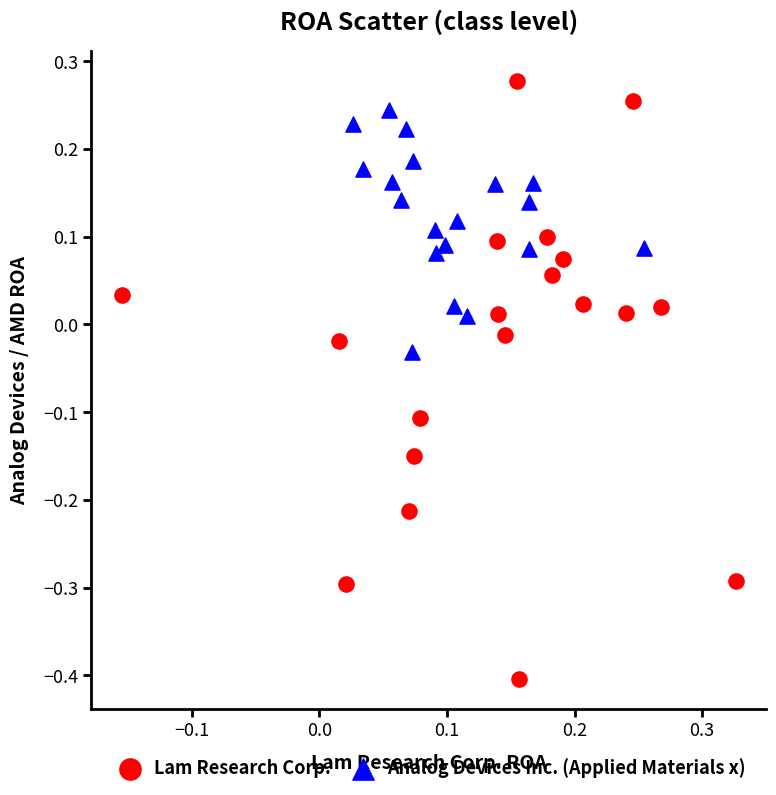

Which series reaches the minimum Y coordinate?

Lam Research Corp.